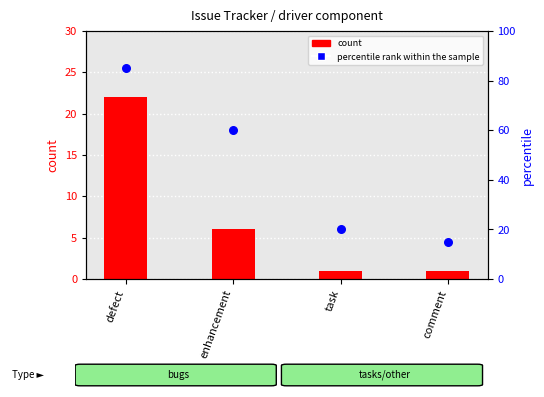

At which category is the sum across all series the highest?

defect